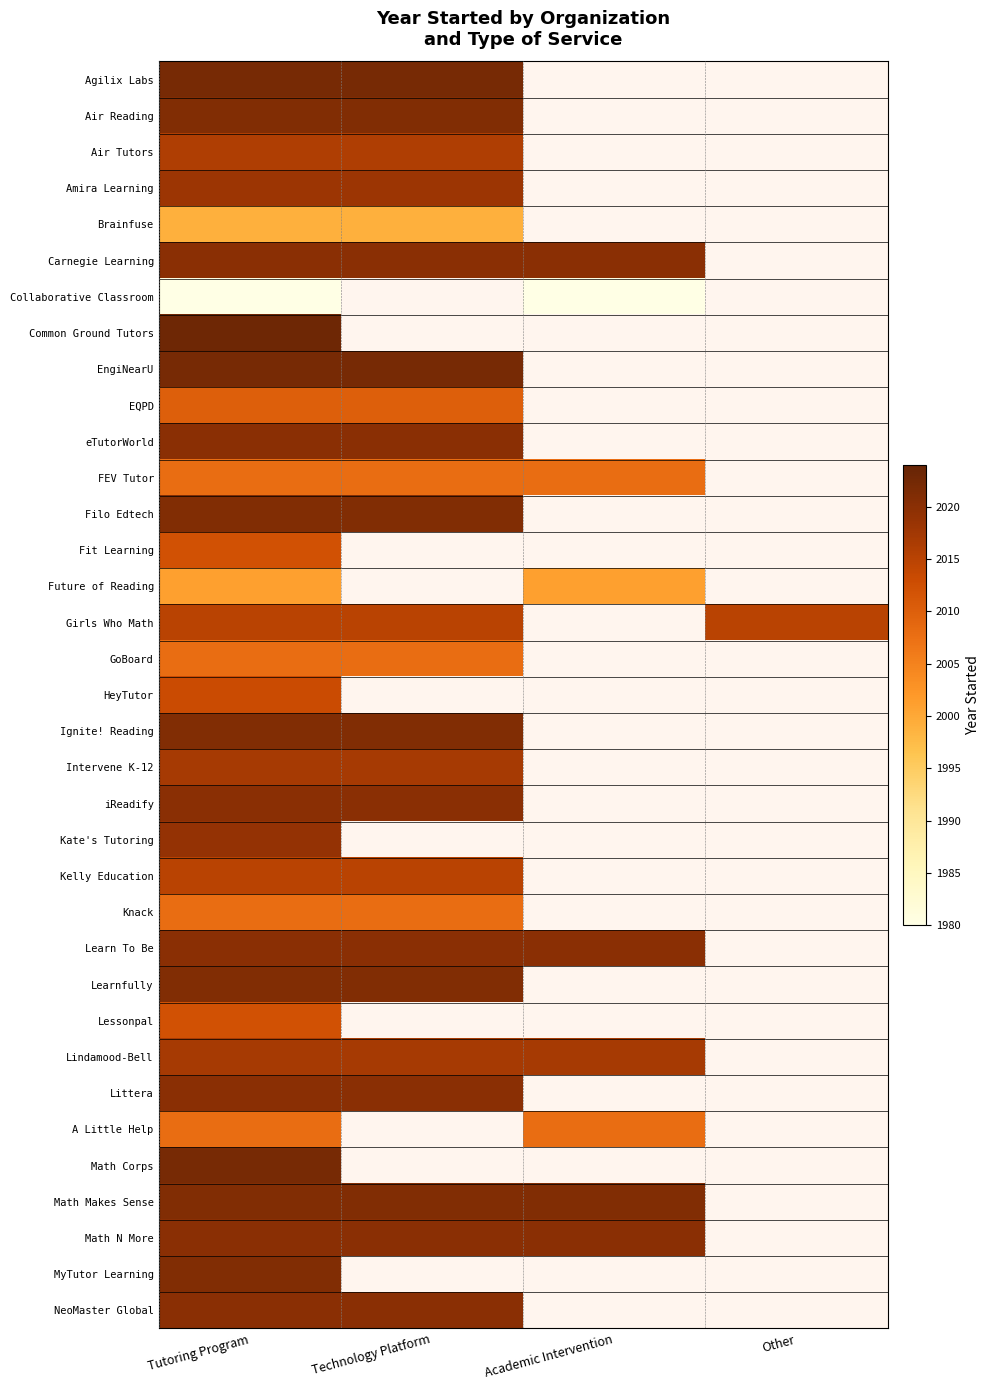

At how many categories does at least one series exceed 1997?

4